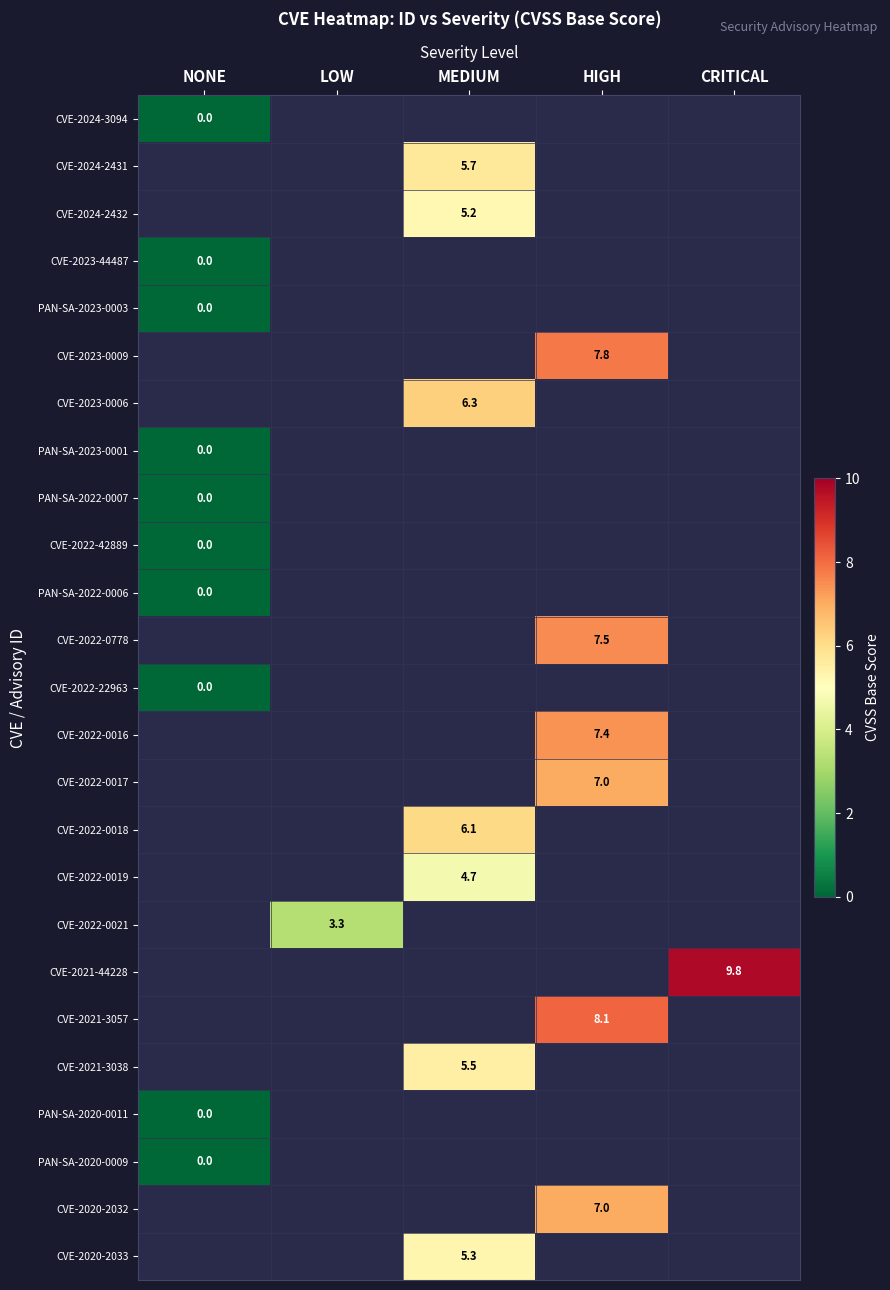

The CVE-2022-0778 series shows 2.8 at HIGH. True or false?

False